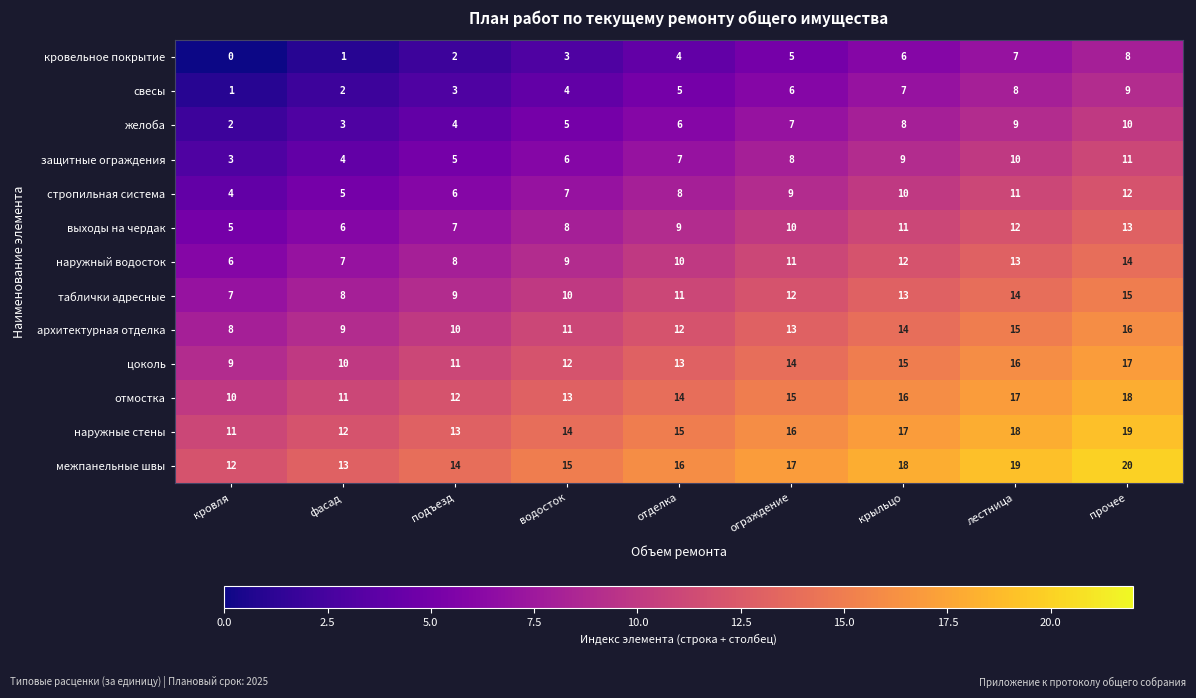

Count the number of categories in the chart.

9